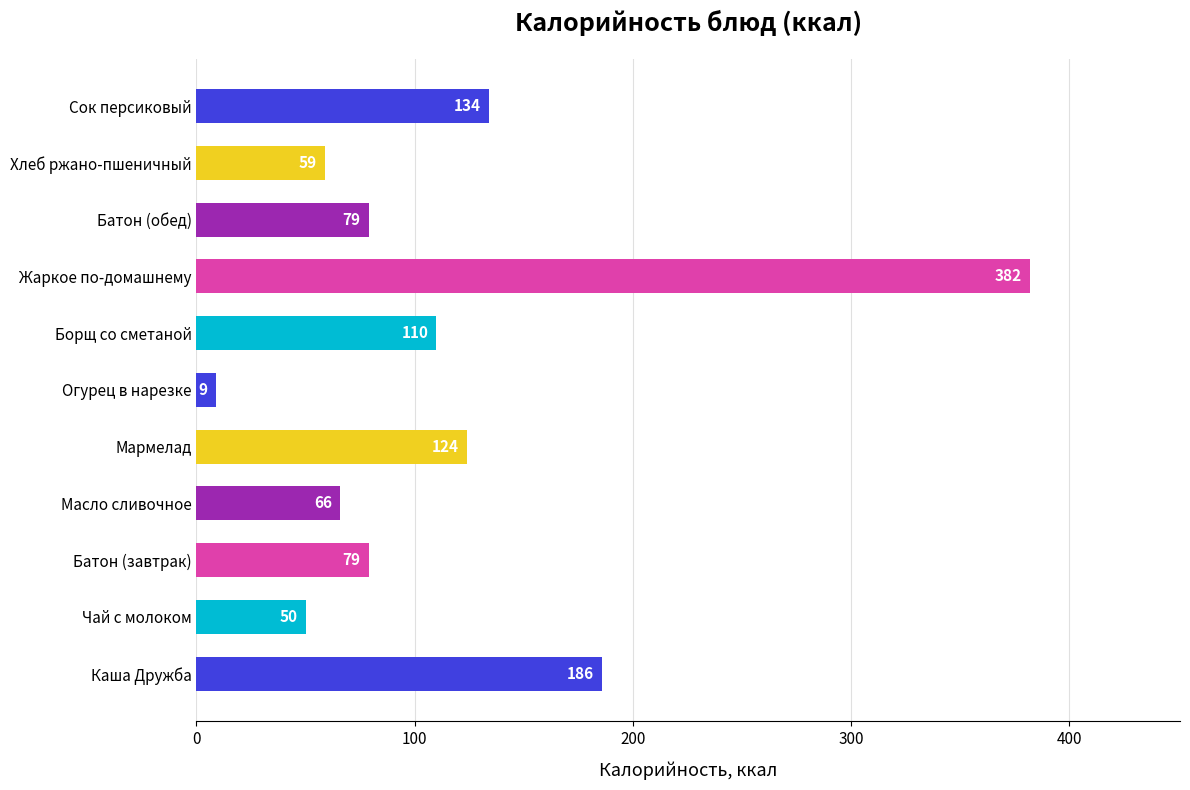

Which category has the lowest value across all series?

Огурец в нарезке